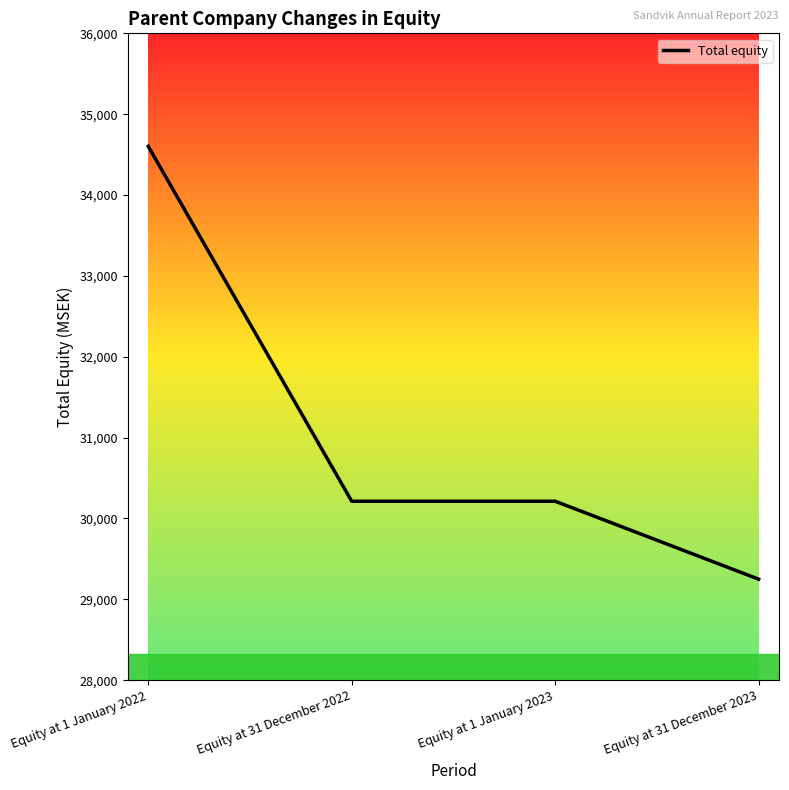

Does the chart have visible grid lines?

No